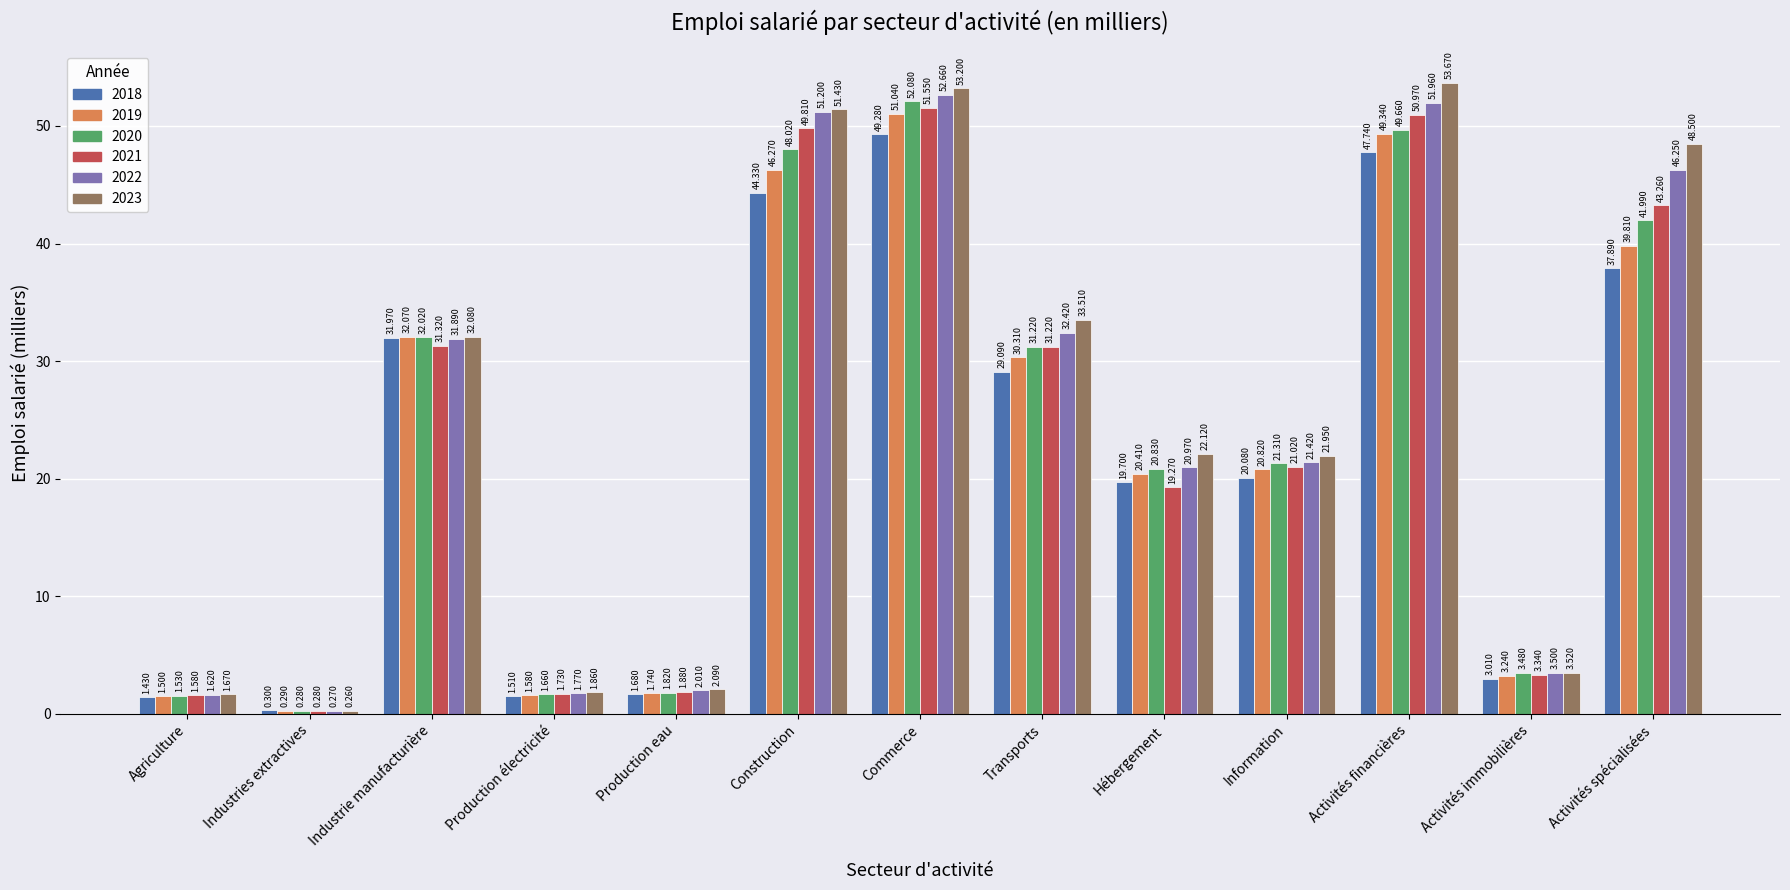

Where does the 2023 series first go above 22?

Industrie manufacturière